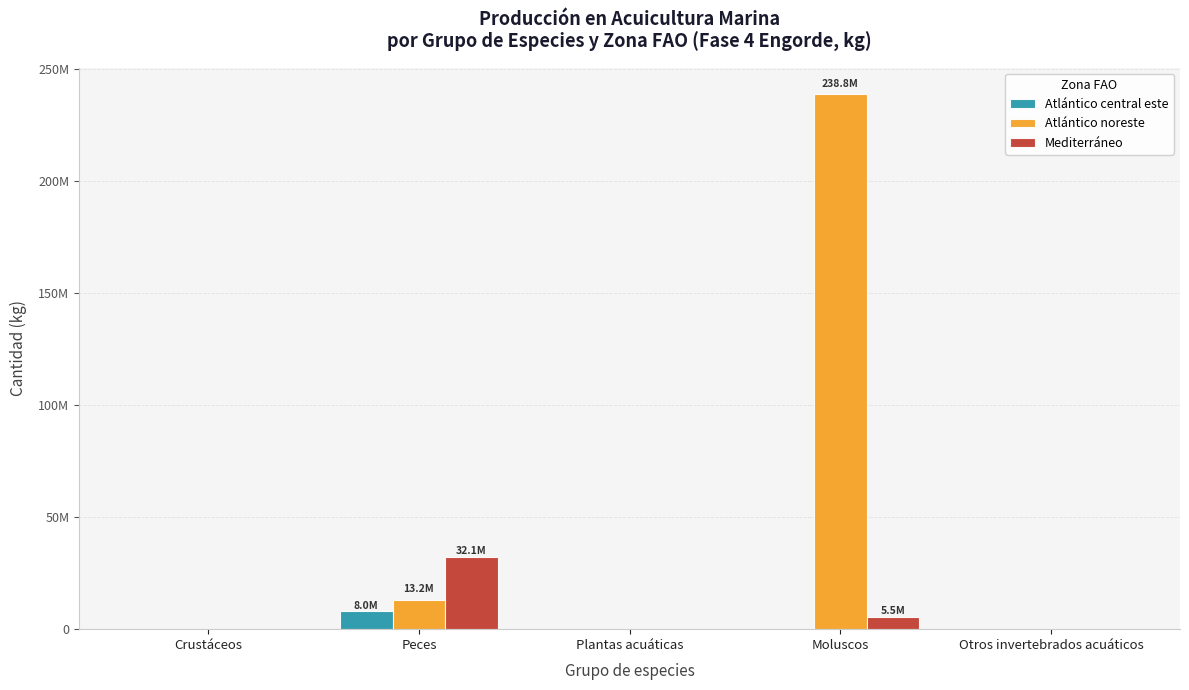

The value of Atlántico noreste at Plantas acuáticas is 1120.2. True or false?

False